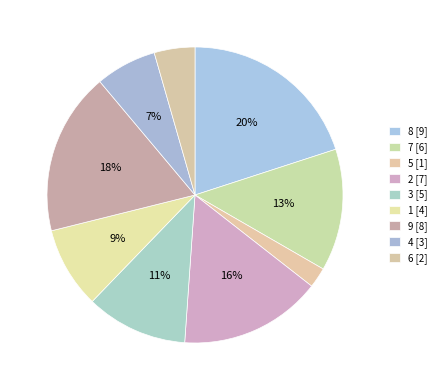

To the nearest percent, what is the difference between the largest and smallest slice percentages?

18%